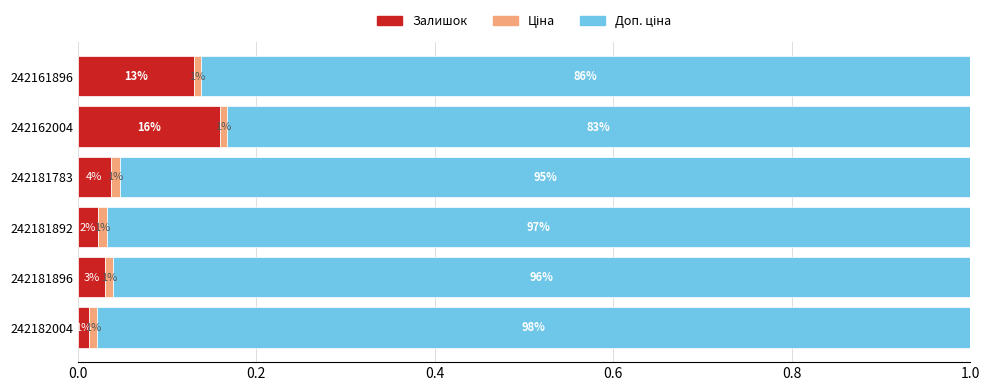

What are all the series names shown in the legend?

Залишок, Ціна, Доп. ціна